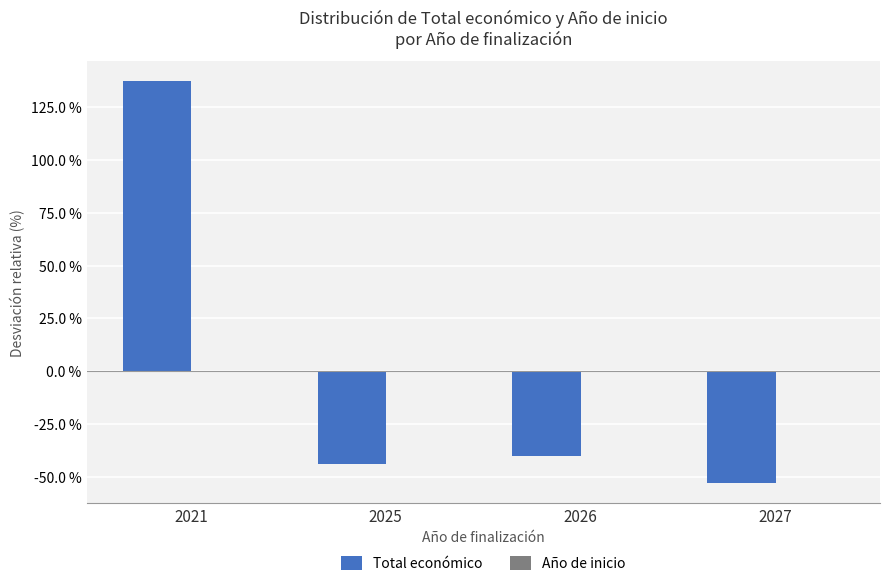

What is the sum of the Total económico values at 2027 and 2025?

-97.0